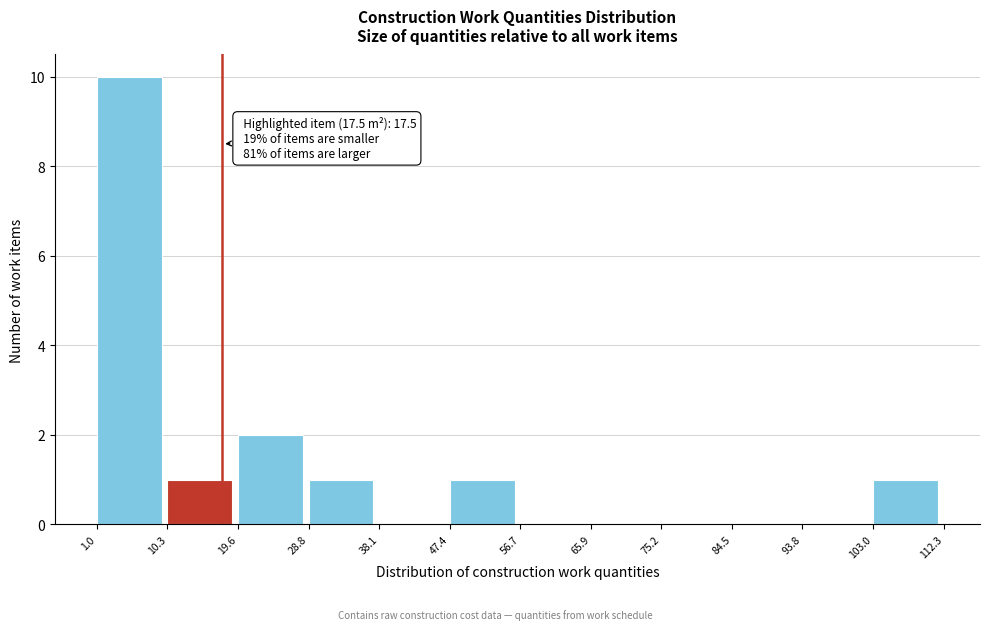

Over which range of the x-axis is the bar tallest?

1.0 to 10.3